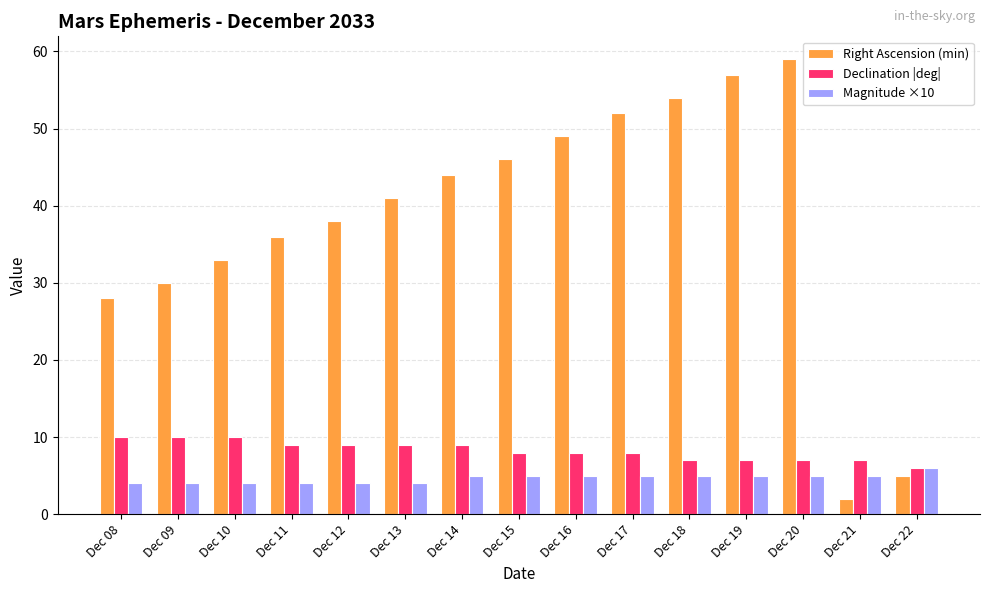

Reading left to right, transcribe all the data shown in this chart.

Right Ascension (min): Dec 08=28	Dec 09=30	Dec 10=33	Dec 11=36	Dec 12=38	Dec 13=41	Dec 14=44	Dec 15=46	Dec 16=49	Dec 17=52	Dec 18=54	Dec 19=57	Dec 20=59	Dec 21=2	Dec 22=5
Declination |deg|: Dec 08=10	Dec 09=10	Dec 10=10	Dec 11=9	Dec 12=9	Dec 13=9	Dec 14=9	Dec 15=8	Dec 16=8	Dec 17=8	Dec 18=7	Dec 19=7	Dec 20=7	Dec 21=7	Dec 22=6
Magnitude ×10: Dec 08=4	Dec 09=4	Dec 10=4	Dec 11=4	Dec 12=4	Dec 13=4	Dec 14=5	Dec 15=5	Dec 16=5	Dec 17=5	Dec 18=5	Dec 19=5	Dec 20=5	Dec 21=5	Dec 22=6